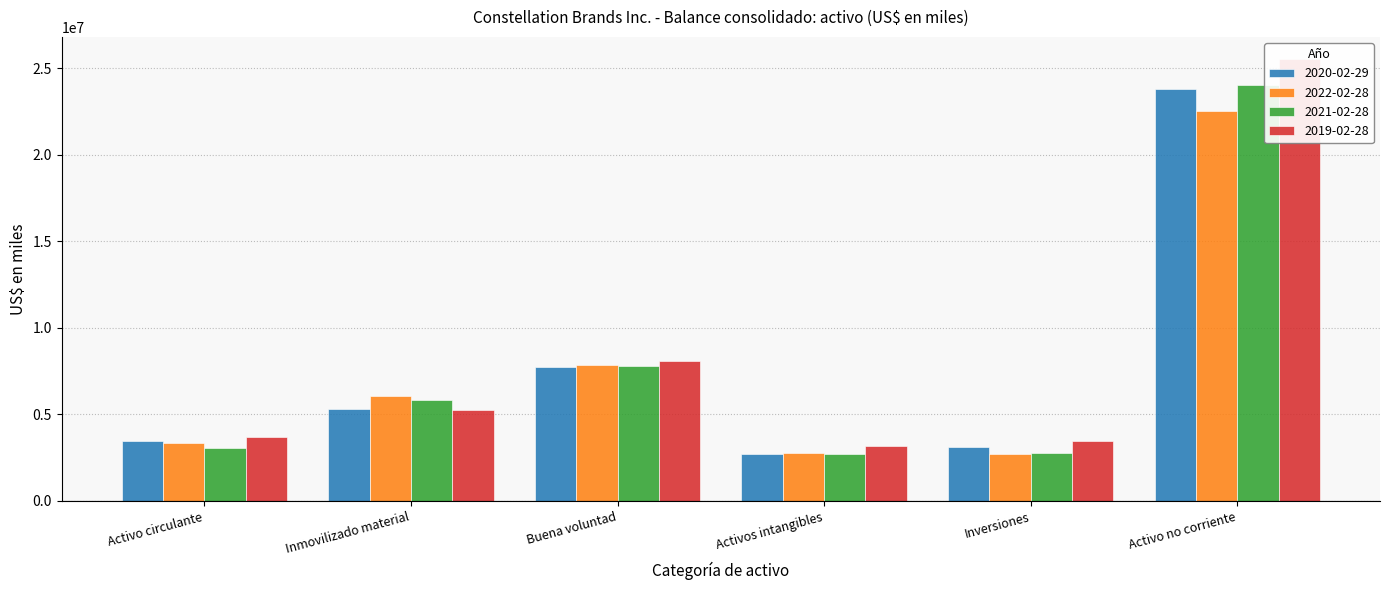

What position from the left is Inmovilizado material?

2